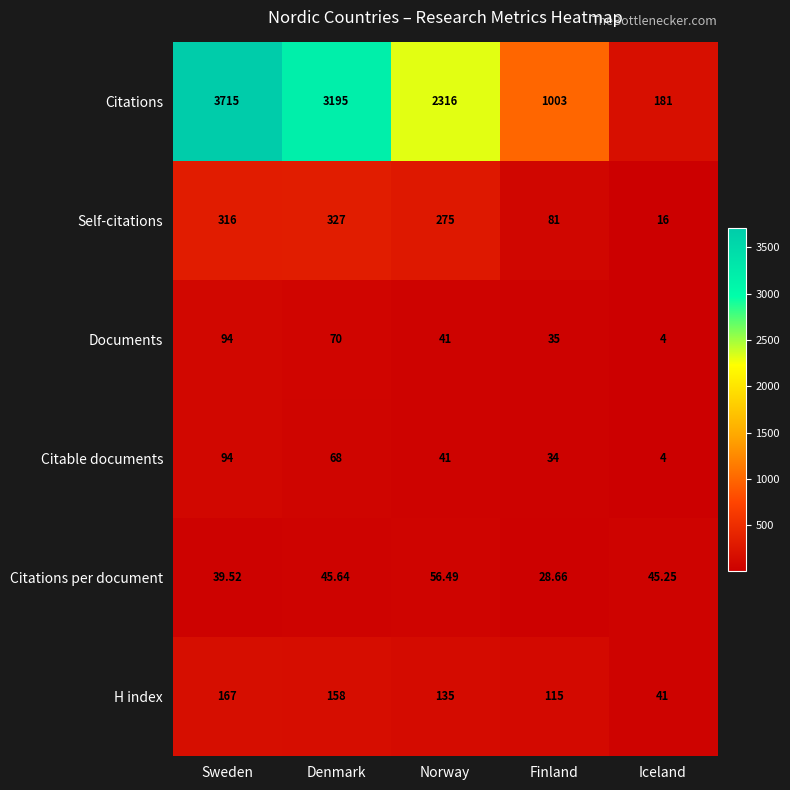

Is the value of Citable documents at Norway greater than the value of Citations at Finland?

No